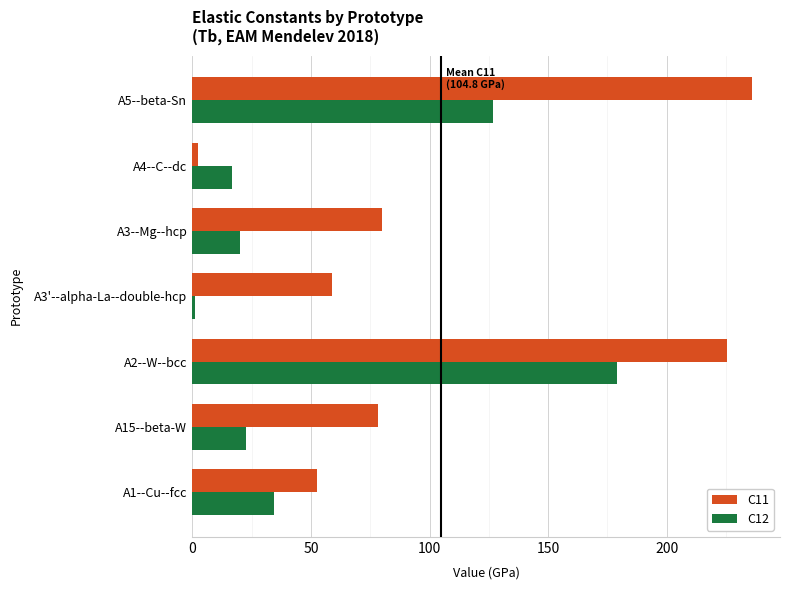

The value of C12 at A4--C--dc is 16.7. True or false?

True